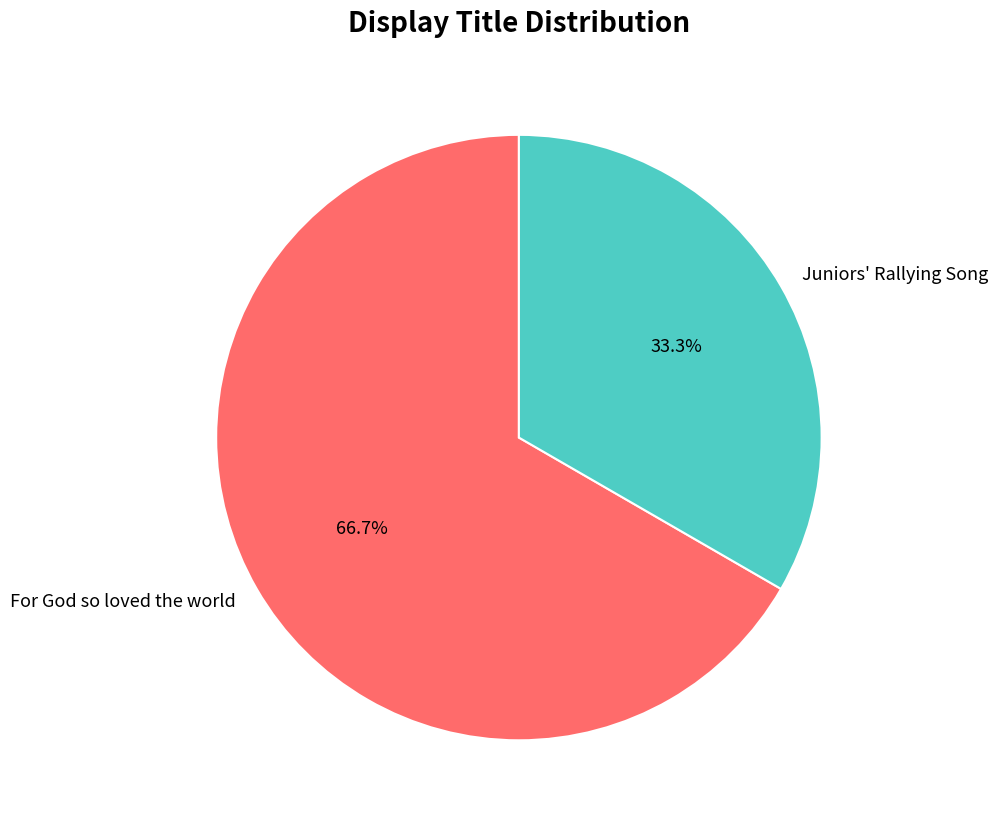

Rank the categories by value from highest to lowest.

For God so loved the world, Juniors' Rallying Song